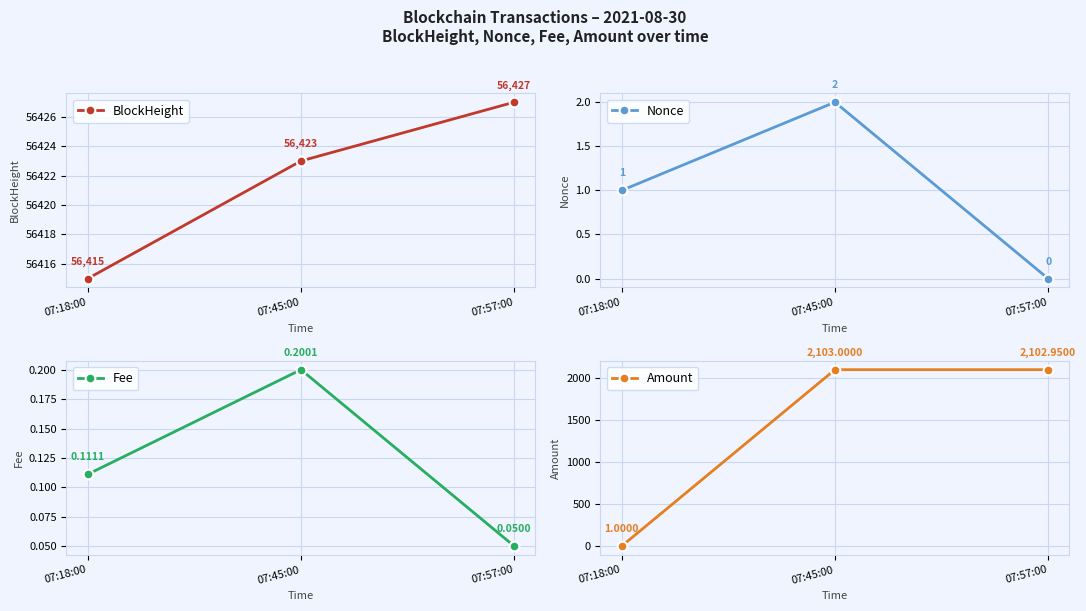

What is the label of the 1st point from the right?

07:57:00